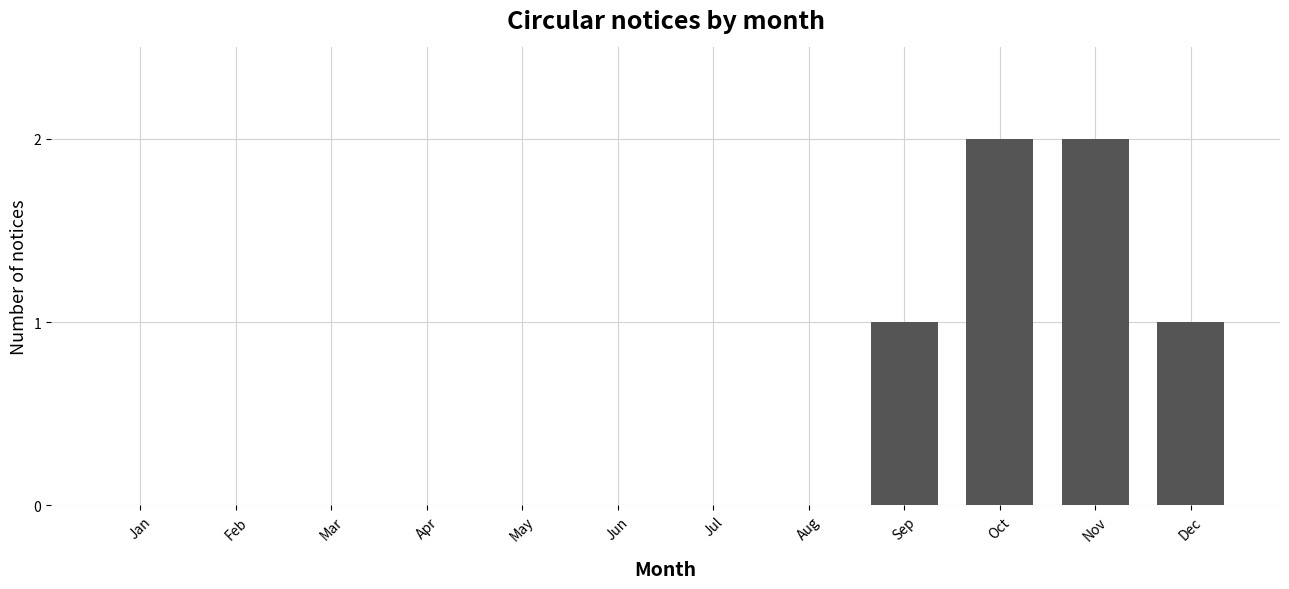

What is the change in value from Sep to Nov?

+1